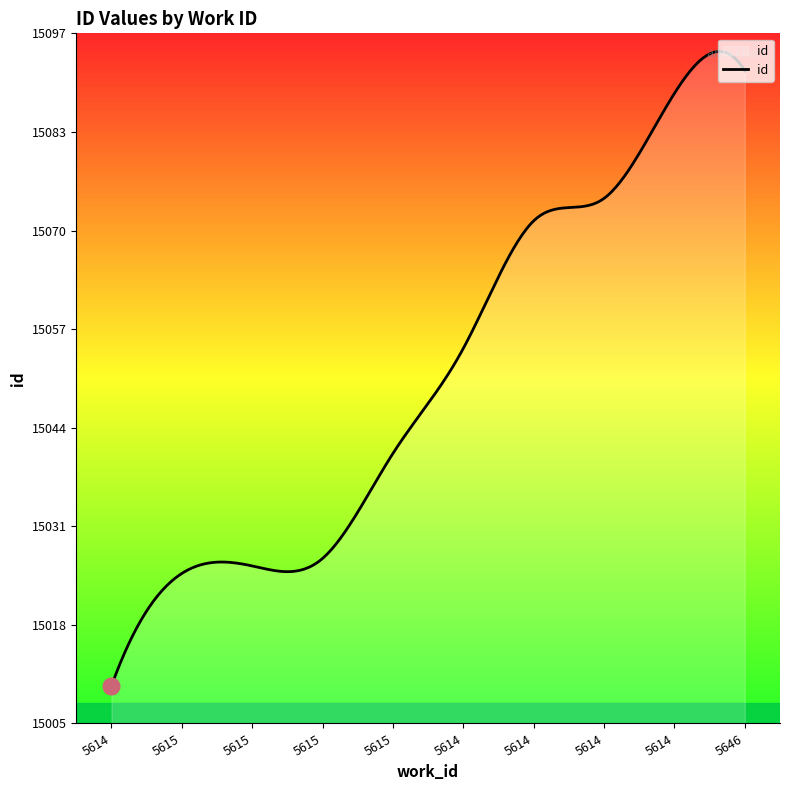

How many lines are shown in the chart?

1